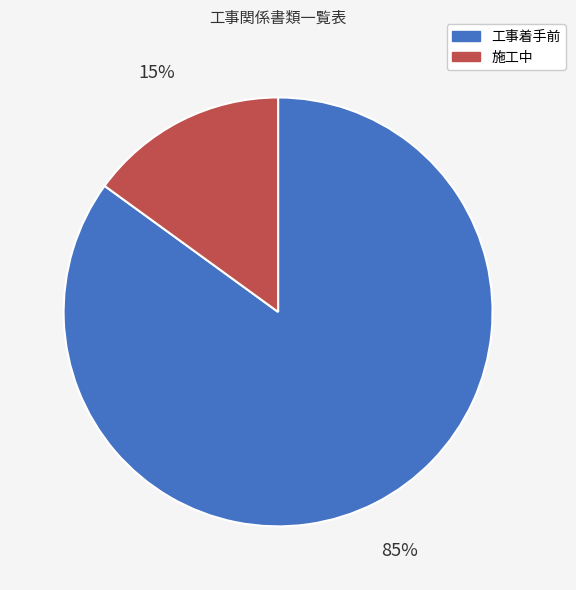

The 工事着手前 slice represents 80% of the pie. True or false?

False